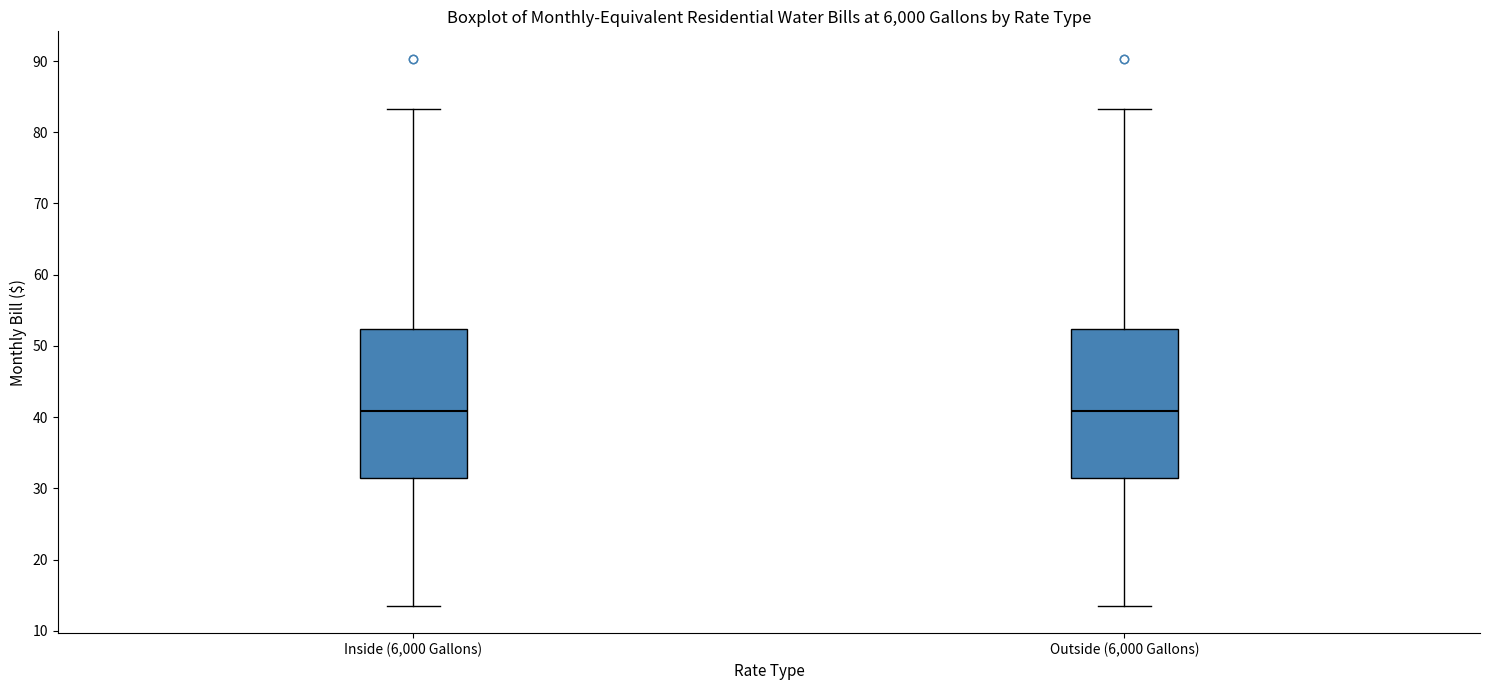

Reading left to right, transcribe this box plot: for each box, give where its median line is, the range the box spans, and where its two whiskers end, as read against the y-axis. The values are not printed on the chart, so give them approximately, as read against the axis.

Inside (6,000 Gallons): median 41, box 31 to 52, whiskers 14 to 83
Outside (6,000 Gallons): median 41, box 31 to 52, whiskers 14 to 83